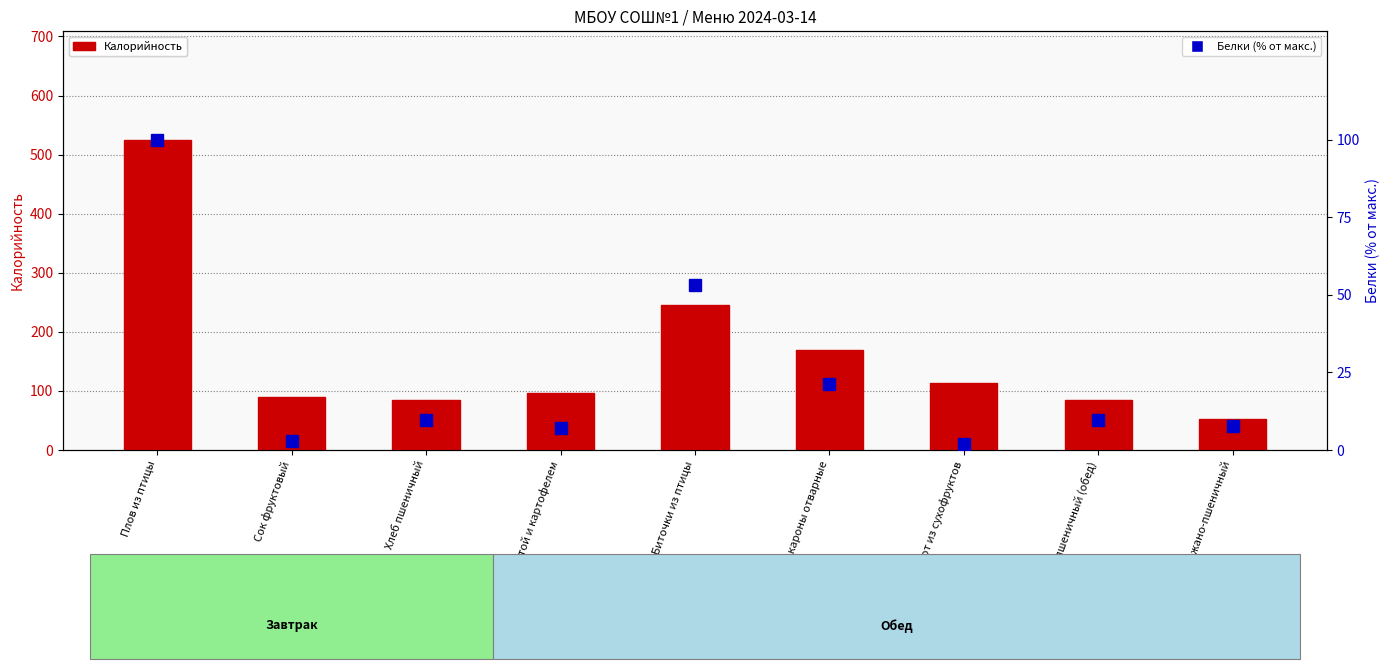

Reading right to left, extract all data points from this chart.

Калорийность: 51.2	84.4	113.1	168.6	245.1	95.8	84.4	88.5	525.4
Белки (% от макс.): 7.6	9.5	1.7	21.1	53.3	7.1	9.5	2.7	100.0